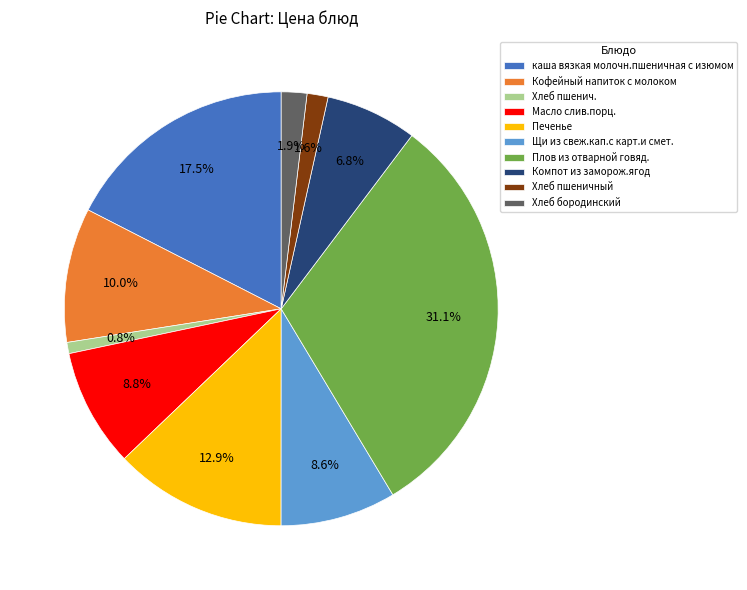

Does каша вязкая молочн.пшеничная с изюмом represent more than half of the total?

No